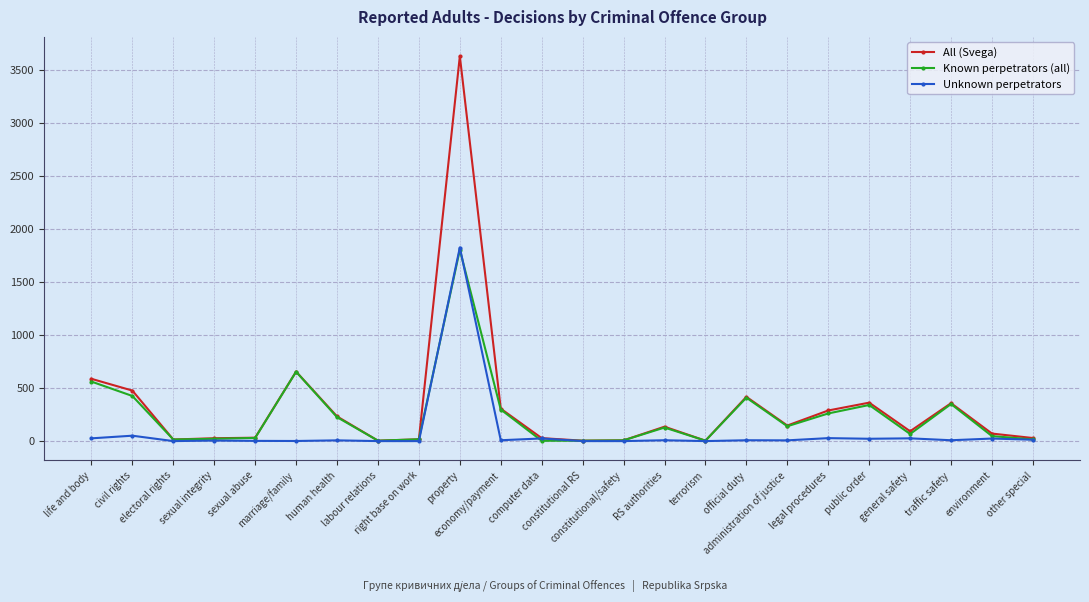

How many data points in All (Svega) are less than 136?

12